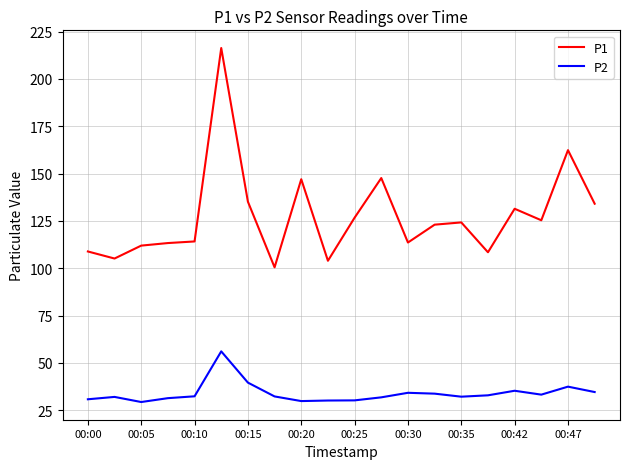

How many distinct data groups are displayed?

2